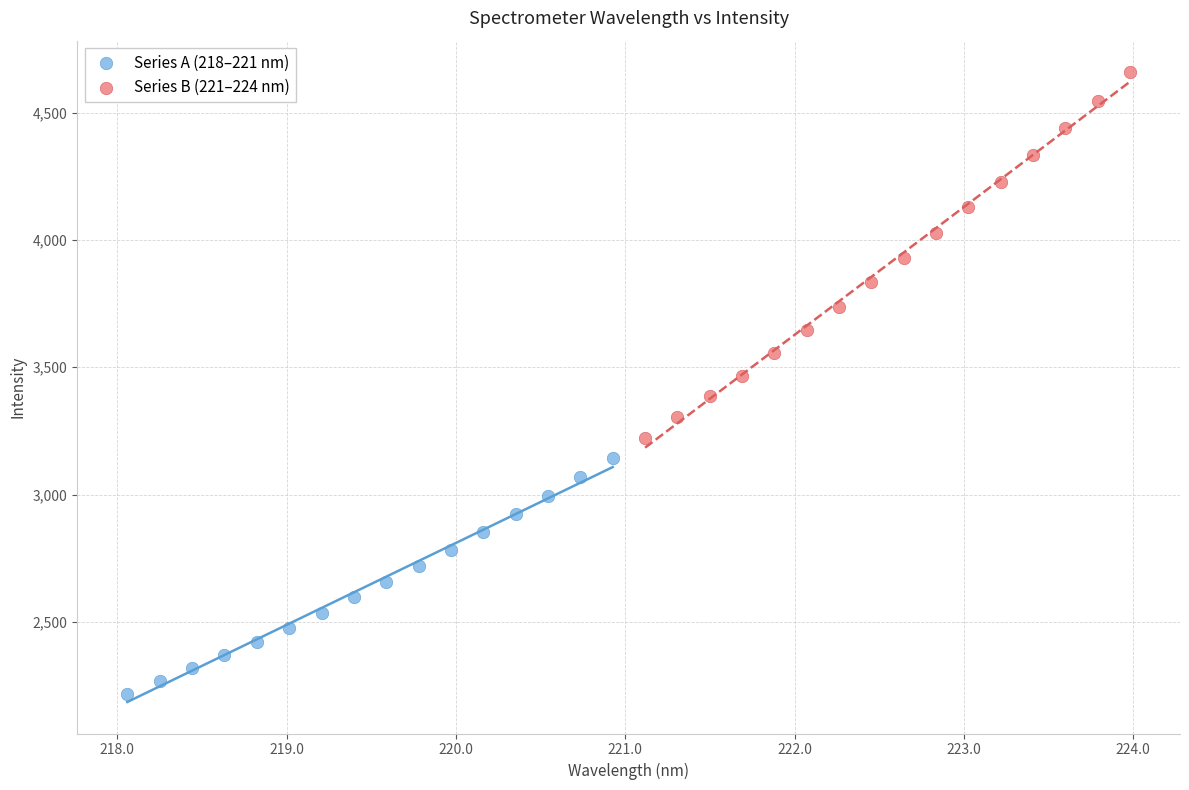

Which series reaches the maximum Y coordinate?

Series B (221–224 nm)